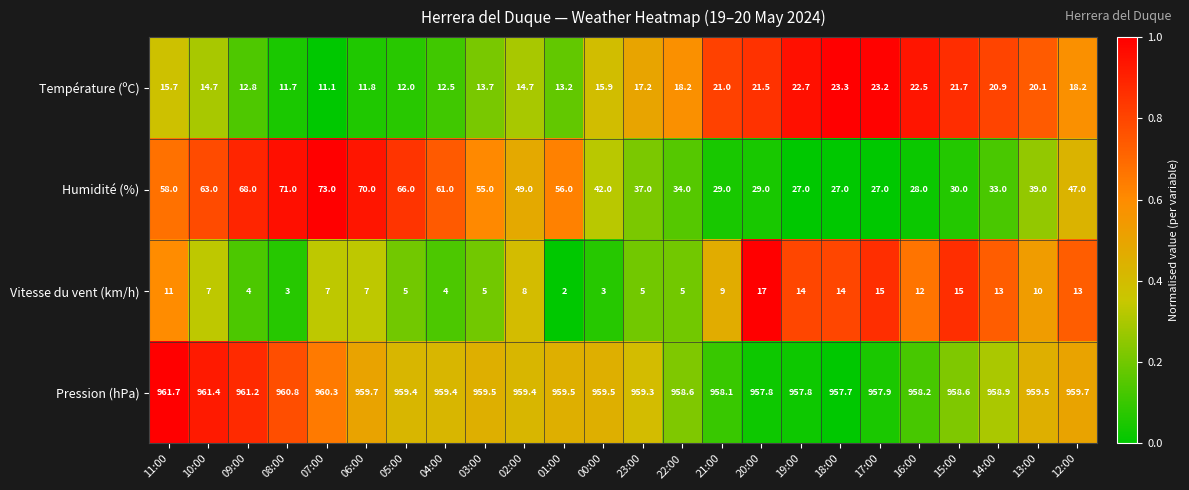

What is the maximum value for Température (ºC)?

23.3